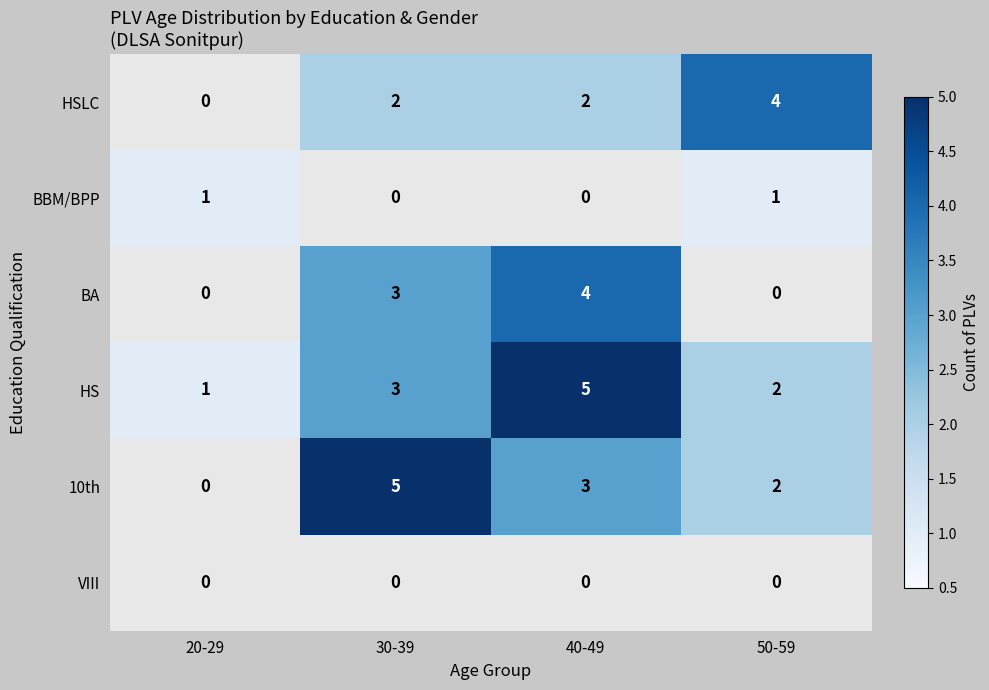

The value of HS at 30-39 is 4. True or false?

False